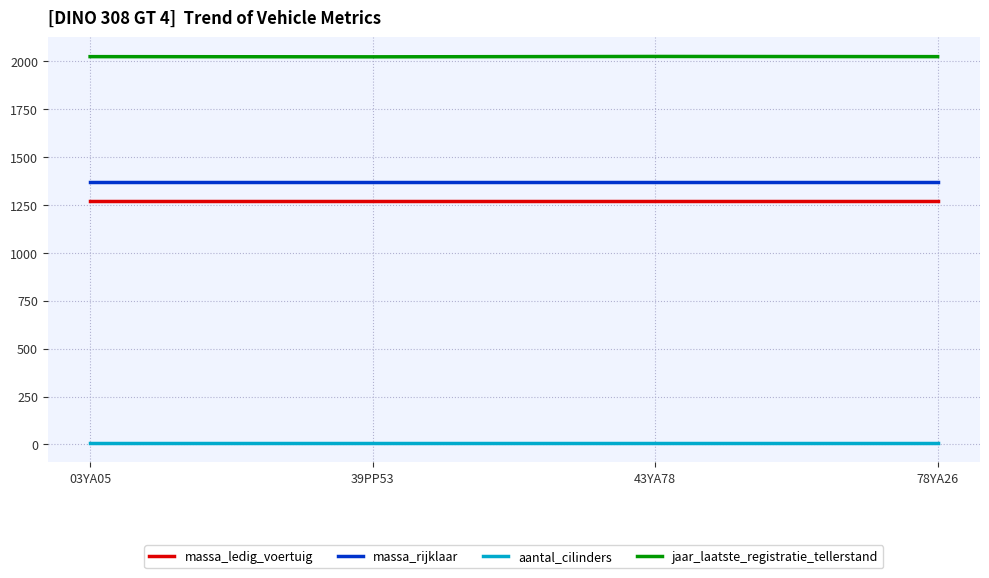

The massa_rijklaar series shows 577 at 43YA78. True or false?

False